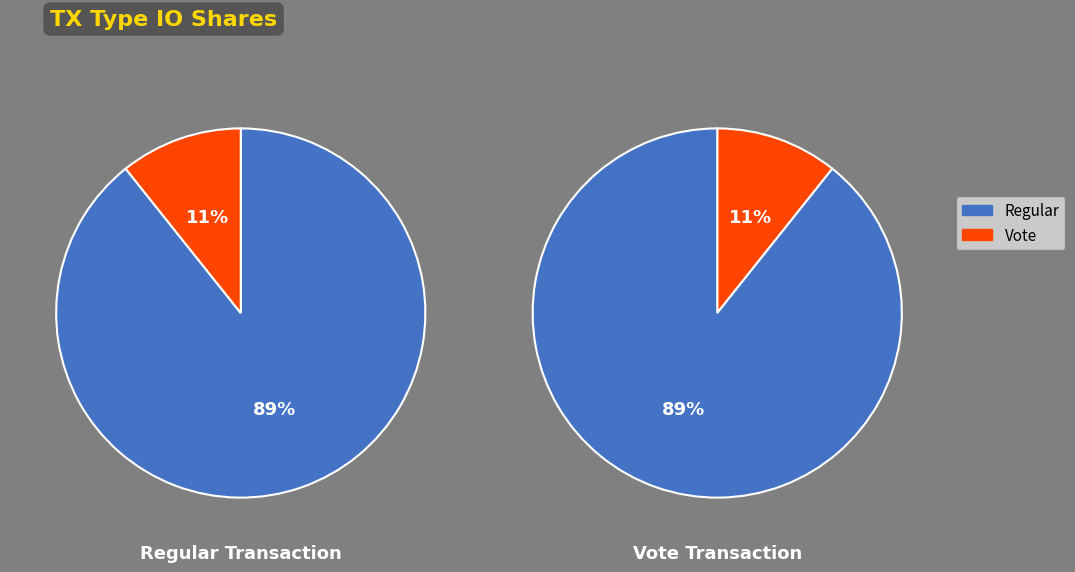

To the nearest percent, what percentage of the pie is tx_type=Vote (io_index=3)?

11%